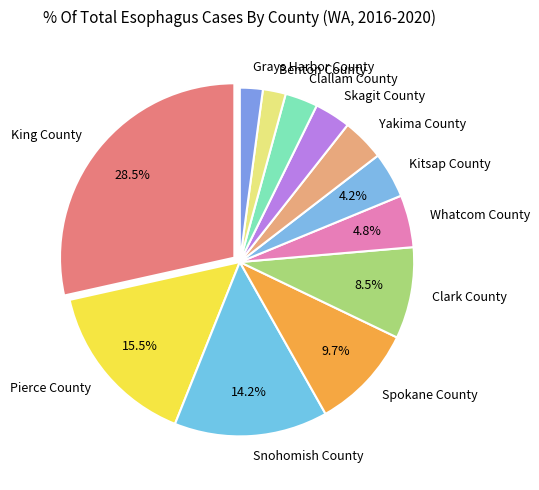

How many segments does this pie chart have?

12